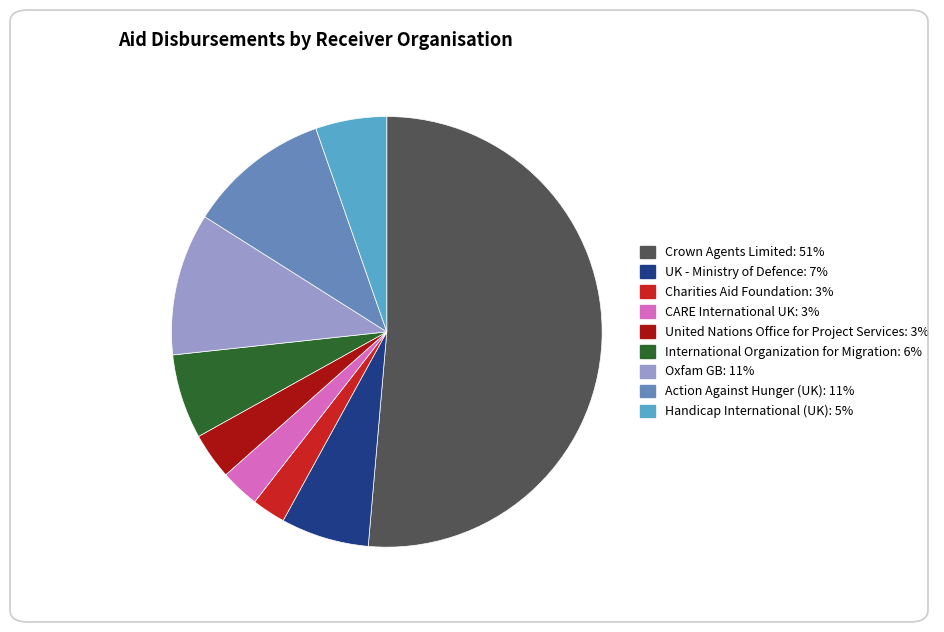

Is the sum of Charities Aid Foundation and International Organization for Migration greater than half?

No